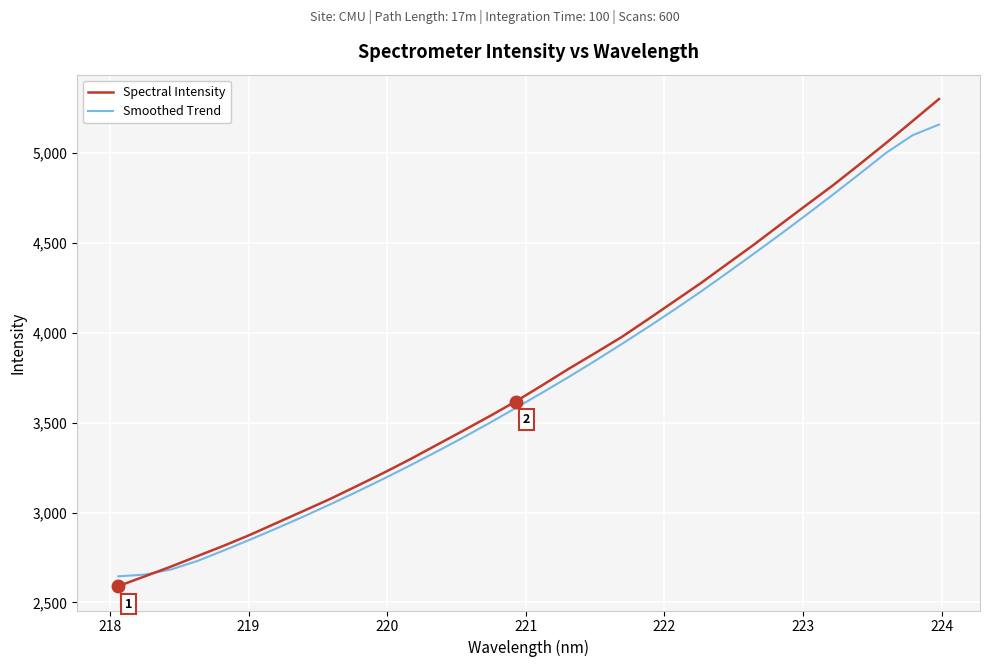

How many lines are shown in the chart?

2